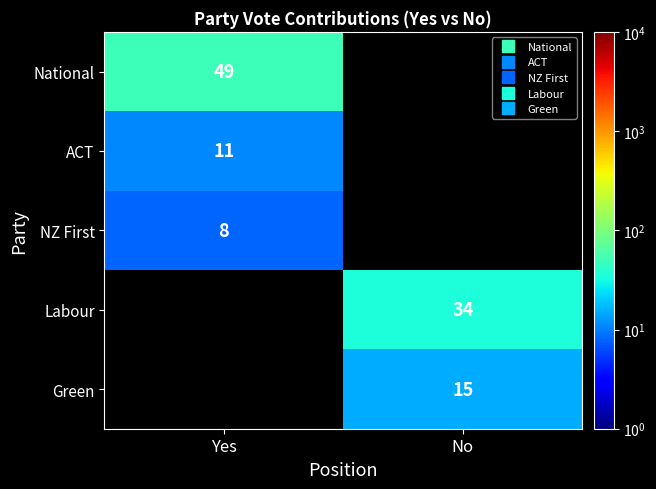

Where is ACT nearest to the value 11?

Yes